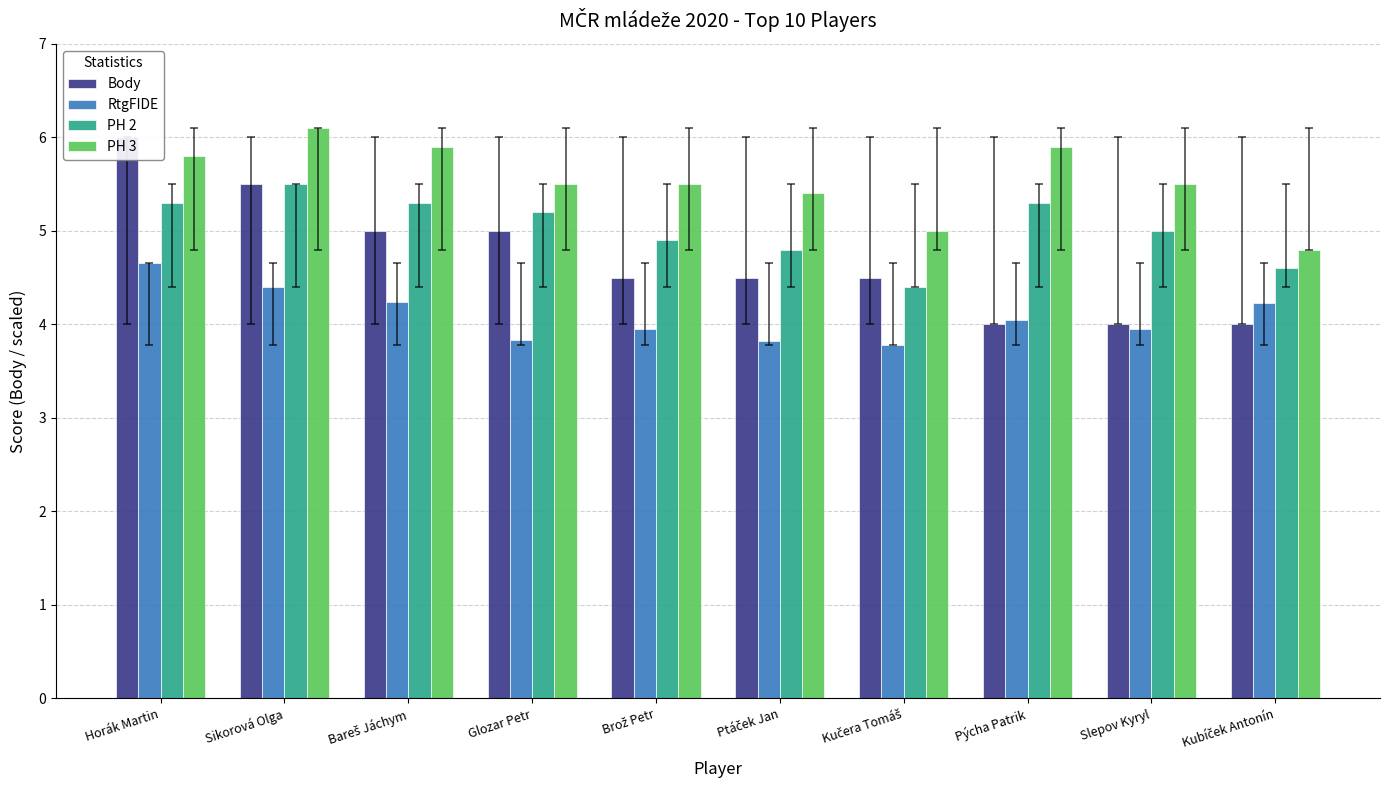

Reading right to left, list all the values displayed in this chart.

Body: Kubíček Antonín=4.0	Slepov Kyryl=4.0	Pýcha Patrik=4.0	Kučera Tomáš=4.5	Ptáček Jan=4.5	Brož Petr=4.5	Glozar Petr=5.0	Bareš Jáchym=5.0	Sikorová Olga=5.5	Horák Martin=6.0
RtgFIDE: Kubíček Antonín=4.2	Slepov Kyryl=3.9	Pýcha Patrik=4.0	Kučera Tomáš=3.8	Ptáček Jan=3.8	Brož Petr=4.0	Glozar Petr=3.8	Bareš Jáchym=4.2	Sikorová Olga=4.4	Horák Martin=4.7
PH 2: Kubíček Antonín=4.6	Slepov Kyryl=5.0	Pýcha Patrik=5.3	Kučera Tomáš=4.4	Ptáček Jan=4.8	Brož Petr=4.9	Glozar Petr=5.2	Bareš Jáchym=5.3	Sikorová Olga=5.5	Horák Martin=5.3
PH 3: Kubíček Antonín=4.8	Slepov Kyryl=5.5	Pýcha Patrik=5.9	Kučera Tomáš=5.0	Ptáček Jan=5.4	Brož Petr=5.5	Glozar Petr=5.5	Bareš Jáchym=5.9	Sikorová Olga=6.1	Horák Martin=5.8